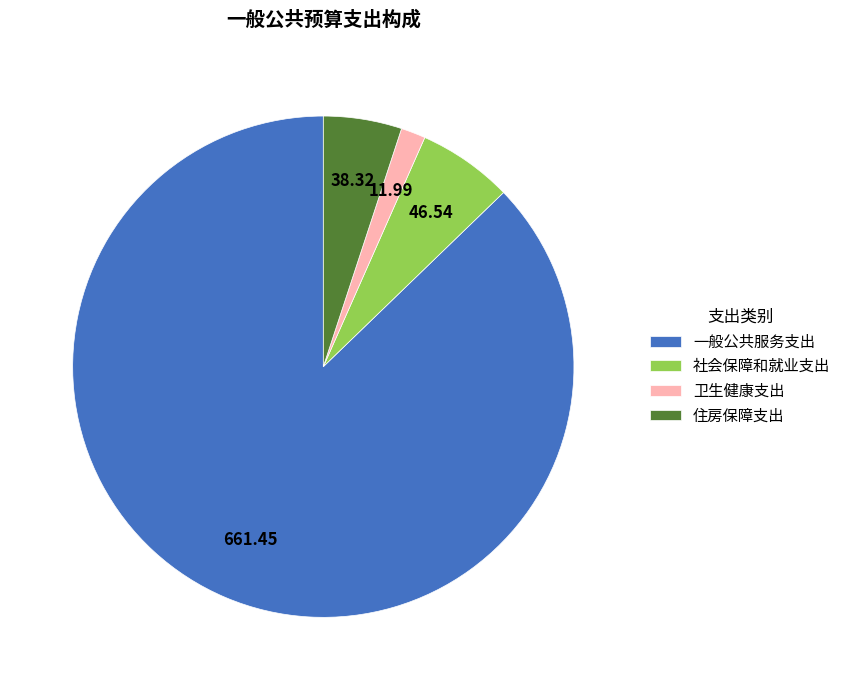

What is the smallest slice in the pie chart?

卫生健康支出